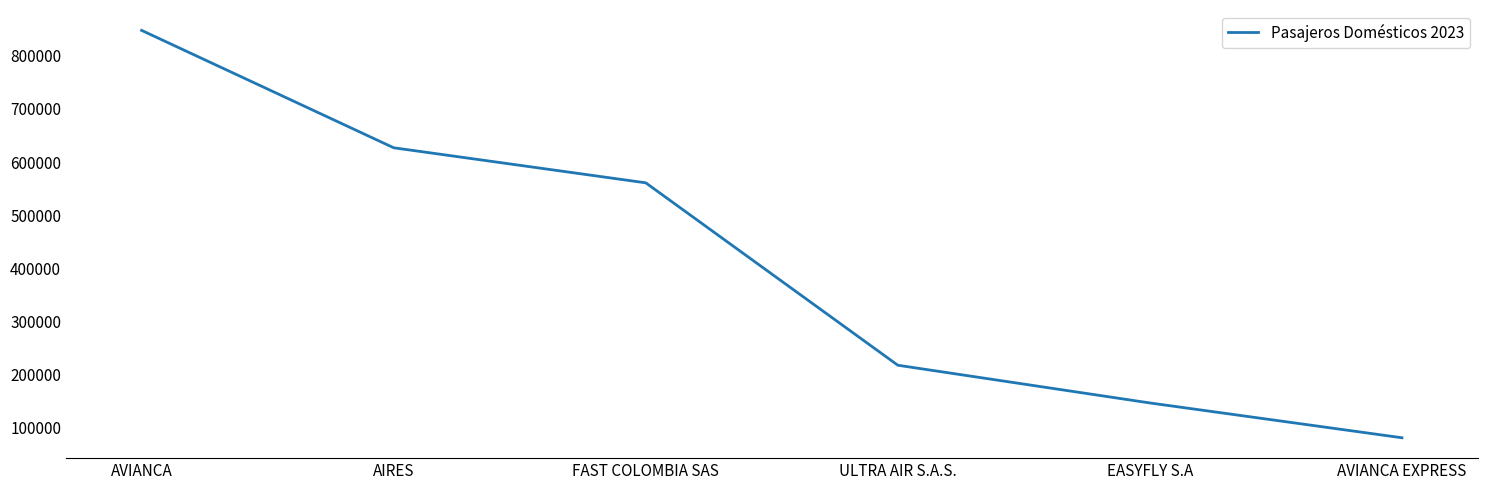

What is the difference between the maximum and minimum values?

766743